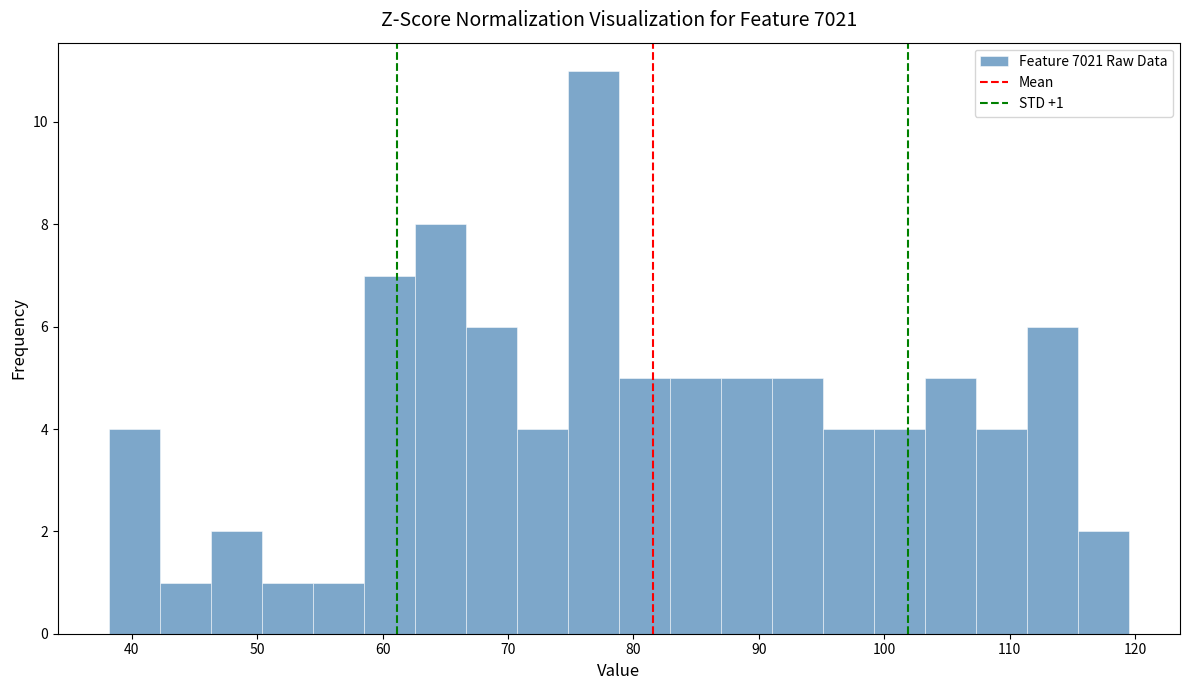

Which range on the x-axis has the tallest bar?

75 to 79